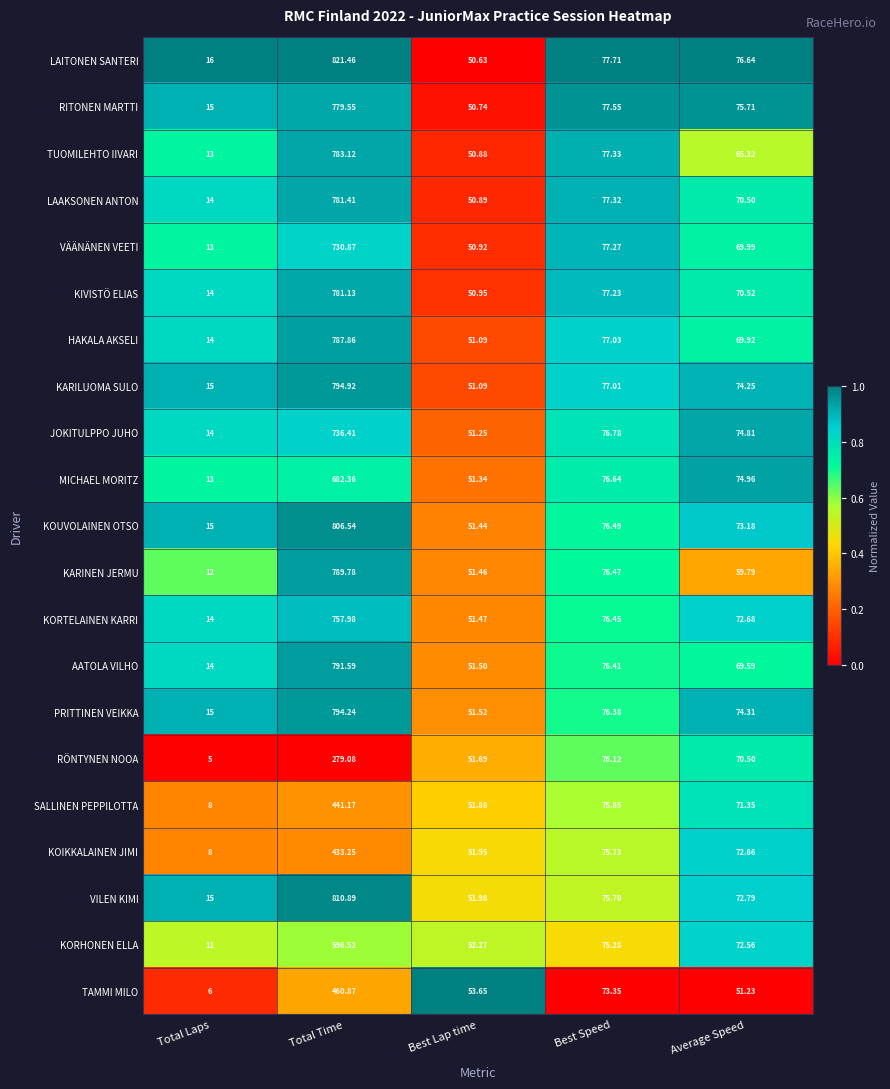

Where is MICHAEL MORITZ nearest to the value 347?

Best Speed